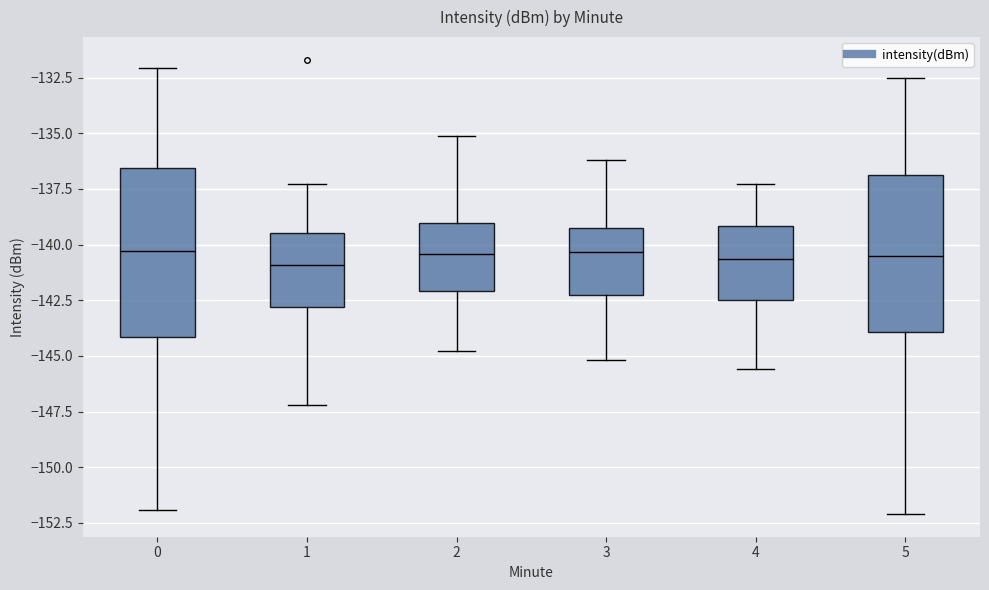

Reading left to right, read every box against the y-axis: the position of its median line, the range the box covers, and the ends of its whiskers. The values are not printed on the chart, so give them approximately, as read against the axis.

0: median -140.5, box -144.0 to -136.5, whiskers -152.0 to -132.0
1: median -141.0, box -143.0 to -139.5, whiskers -147.0 to -137.5
2: median -140.5, box -142.0 to -139.0, whiskers -145.0 to -135.0
3: median -140.5, box -142.5 to -139.5, whiskers -145.0 to -136.0
4: median -140.5, box -142.5 to -139.0, whiskers -145.5 to -137.5
5: median -140.5, box -144.0 to -137.0, whiskers -152.0 to -132.5